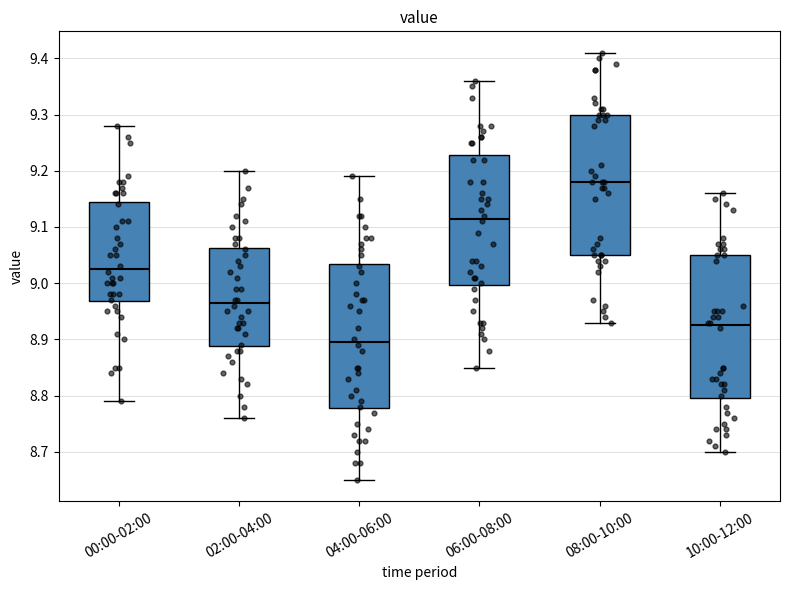

Reading left to right, transcribe this box plot: for each box, give where its median line is, the range the box spans, and where its two whiskers end, as read against the y-axis. The values are not printed on the chart, so give them approximately, as read against the axis.

00:00-02:00: median 9.03, box 8.97 to 9.15, whiskers 8.79 to 9.28
02:00-04:00: median 8.97, box 8.89 to 9.06, whiskers 8.76 to 9.20
04:00-06:00: median 8.90, box 8.78 to 9.04, whiskers 8.65 to 9.19
06:00-08:00: median 9.12, box 9.00 to 9.23, whiskers 8.85 to 9.36
08:00-10:00: median 9.18, box 9.05 to 9.30, whiskers 8.93 to 9.41
10:00-12:00: median 8.93, box 8.80 to 9.05, whiskers 8.70 to 9.16